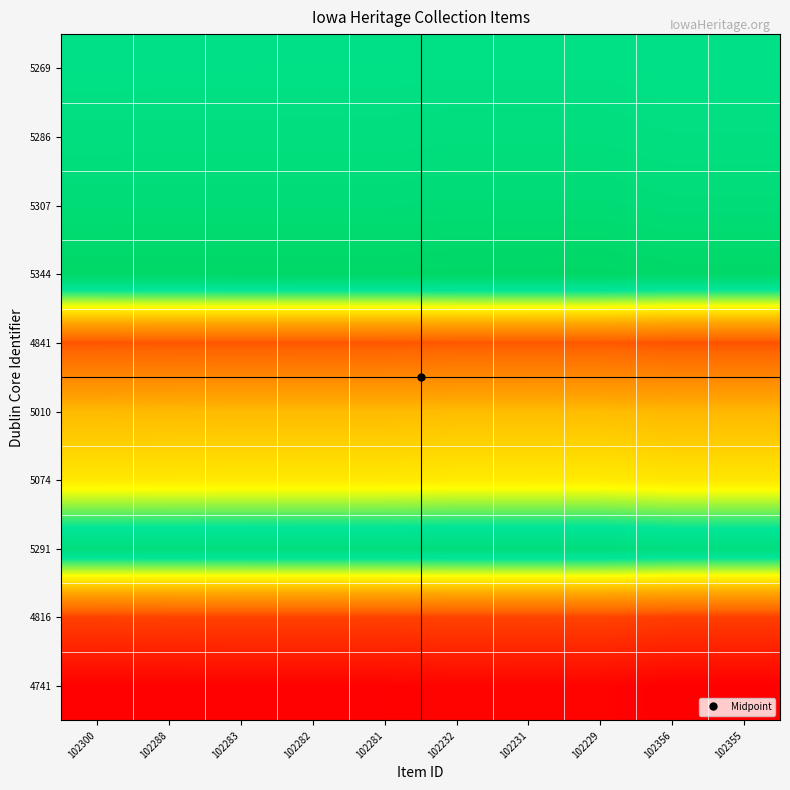

At how many categories does at least one series exceed 4?

10